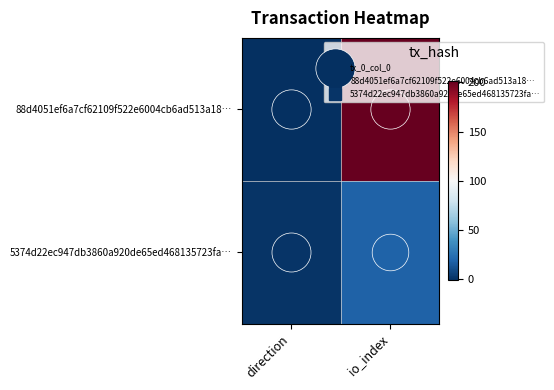

Which category has the lowest value across all series?

direction